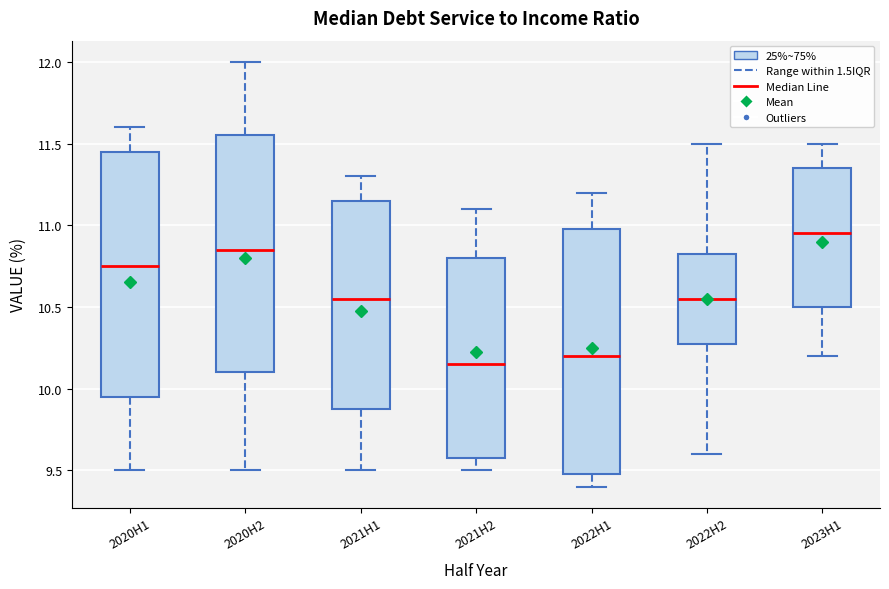

Where does the upper whisker of the box for 2020H1 end on the y-axis? The values are not printed on the chart, so give them approximately, as read against the axis.

11.60